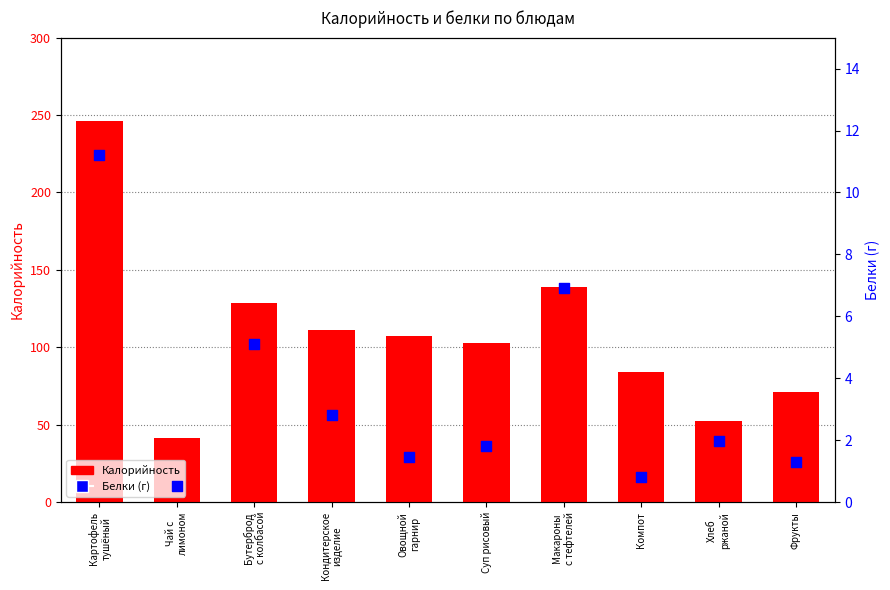

What is the total value across all series at Компот?

84.8